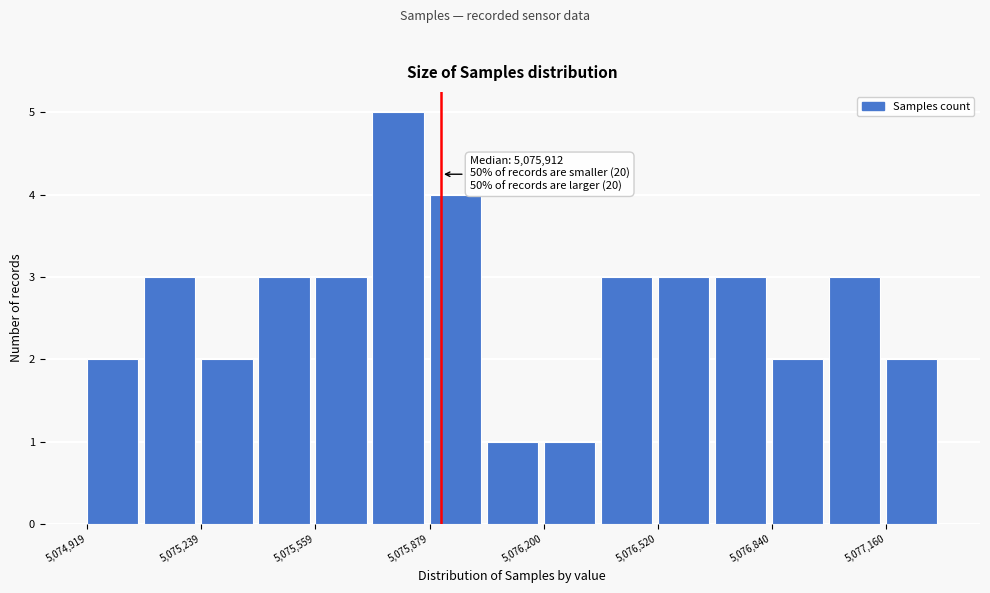

Read against the x-axis, roughly where is the centre of the tallest bar?

5075800